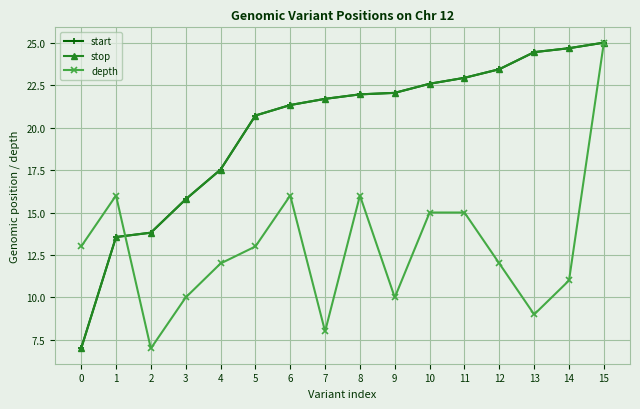

What is the difference between the maximum and minimum values in the depth series?

18.0